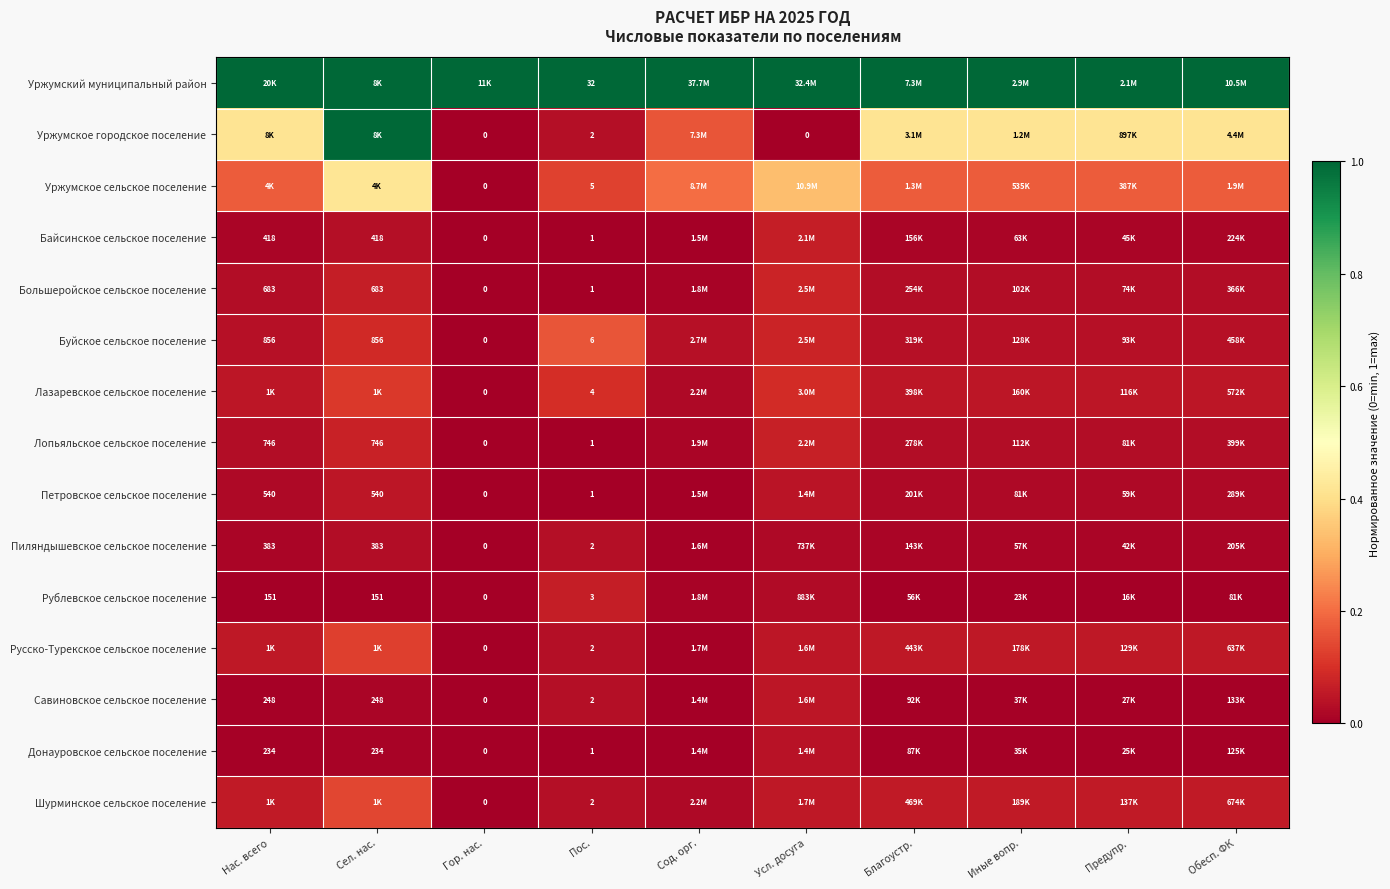

At how many categories does at least one series exceed 0?

10